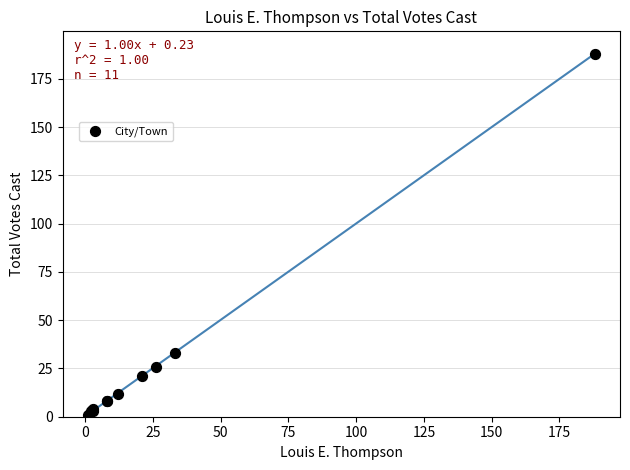

What Y value in the scatter plot is closest to 94?

33